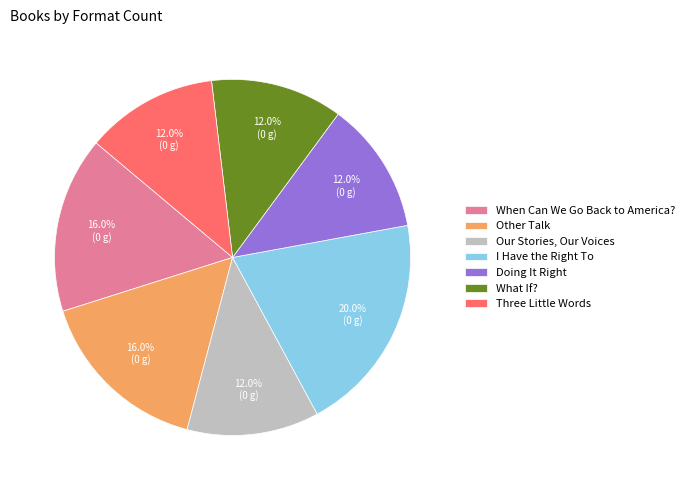

What percentage is NOT represented by Other Talk?

84.0%